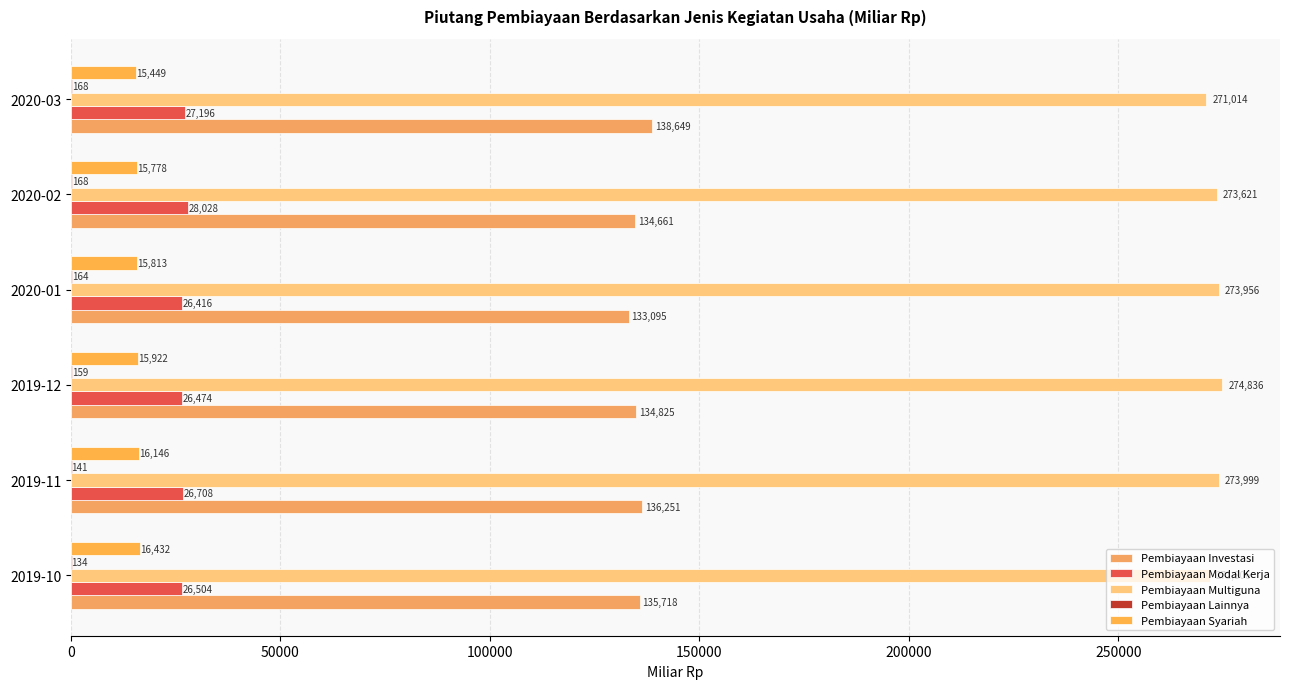

How many values in the Pembiayaan Syariah series exceed 15922?

3